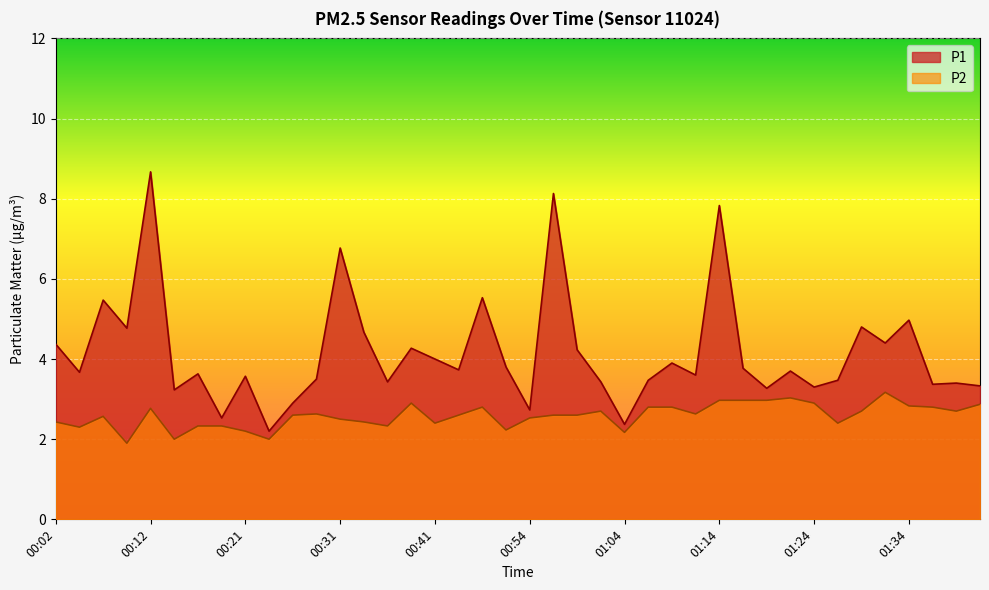

What is the sum of all P1 values?

166.2